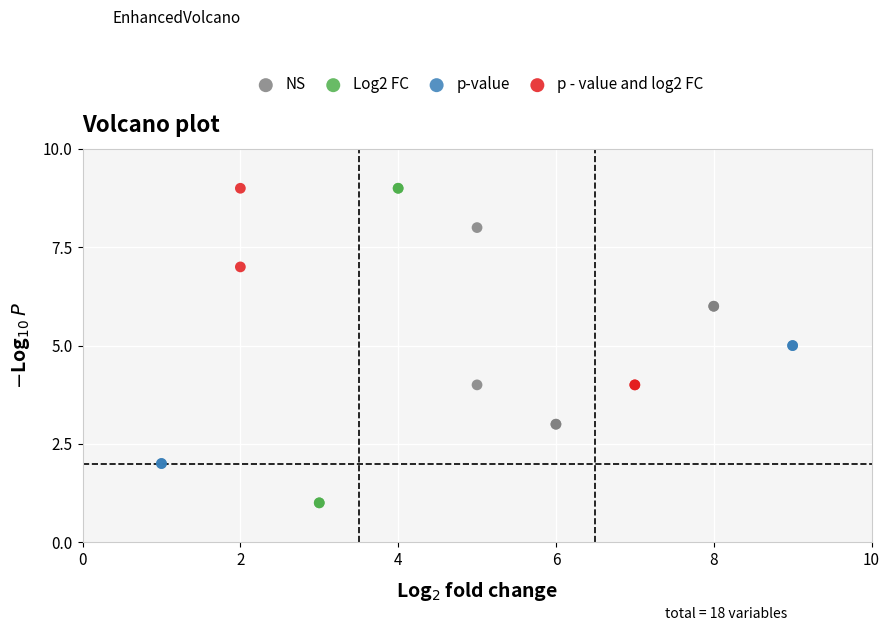

Which series has the largest Y range (max minus min)?

Log2 FC